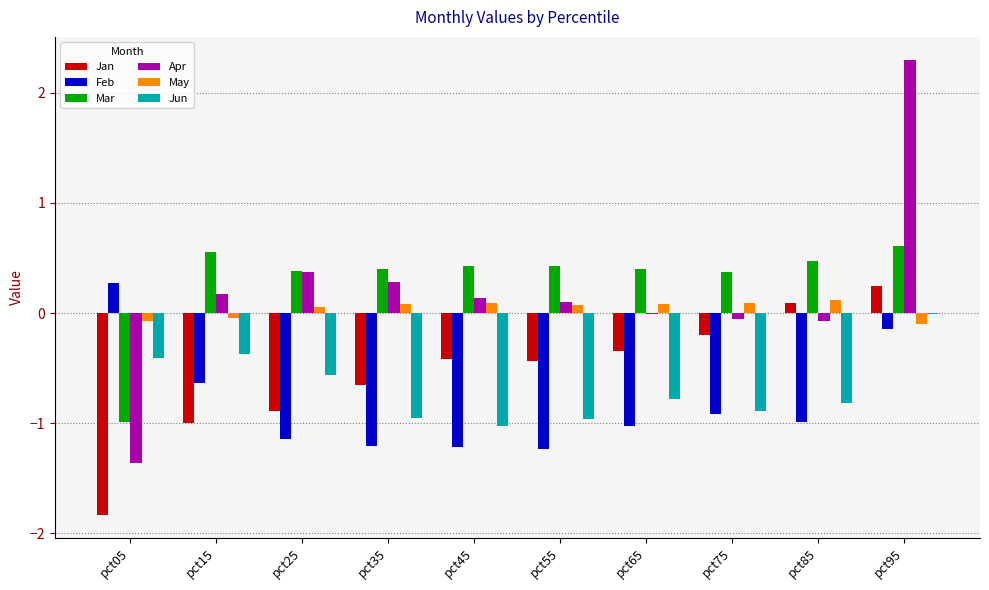

Which label corresponds to the largest value in the chart?

pct95